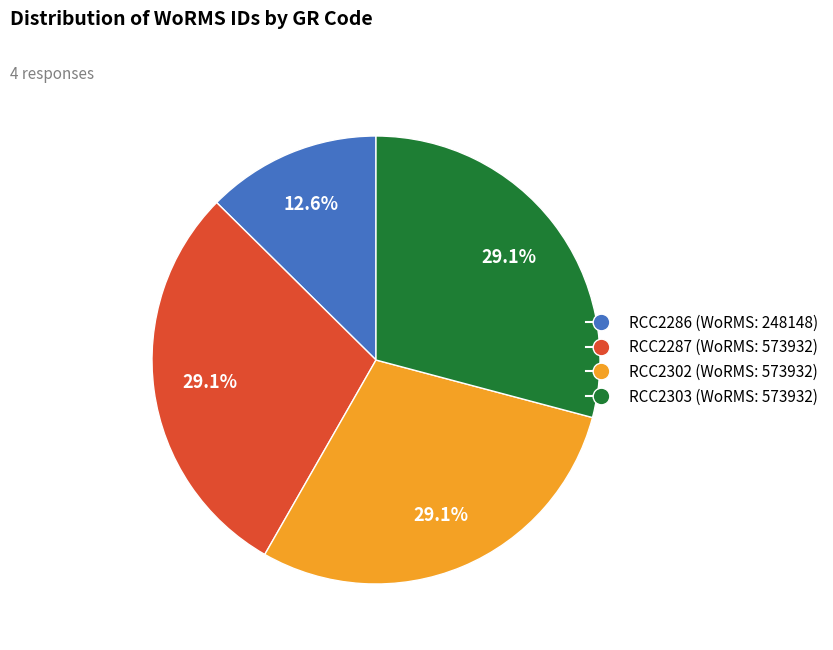

Count the number of slices in the pie.

4